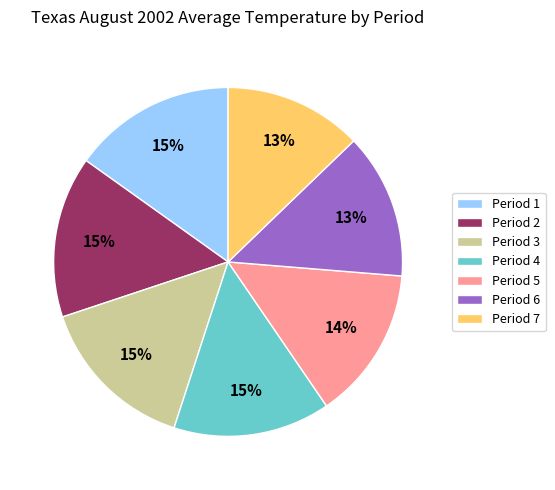

Is the sum of Period 1 and Period 2 greater than half?

No